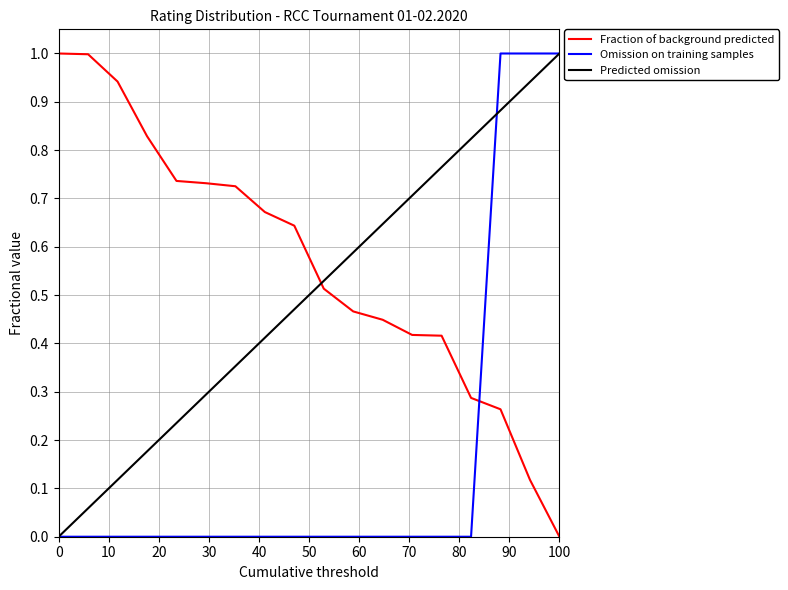

At how many categories does at least one series exceed 0?

18